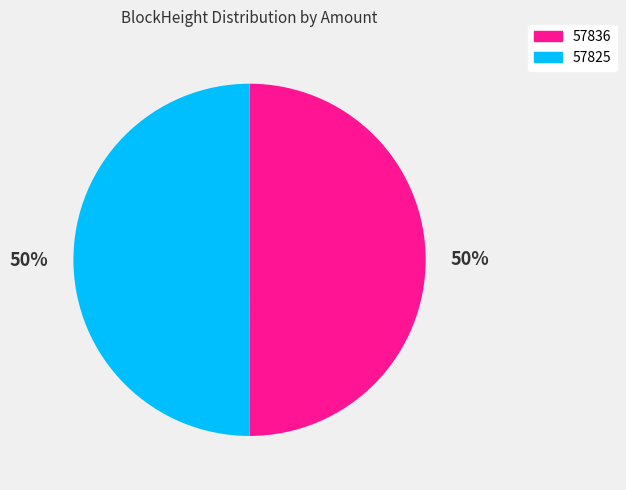

Do 57836 and 57825 together represent more than half of the pie?

Yes